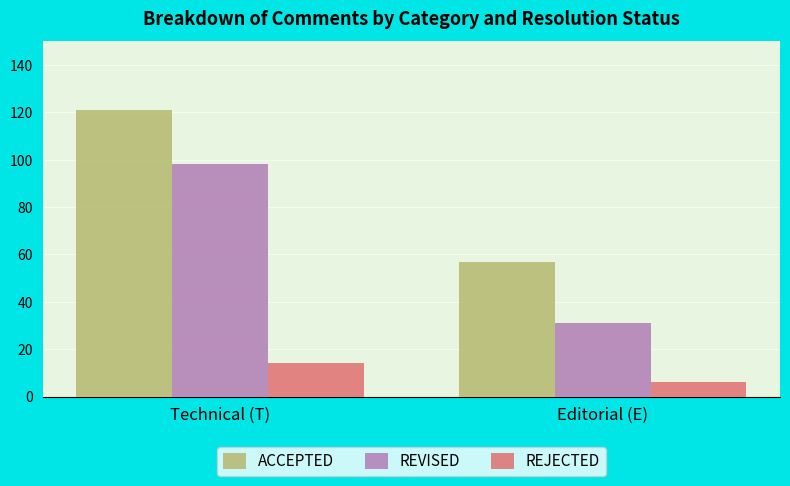

What is the label of the 2nd bar from the right?

Technical (T)